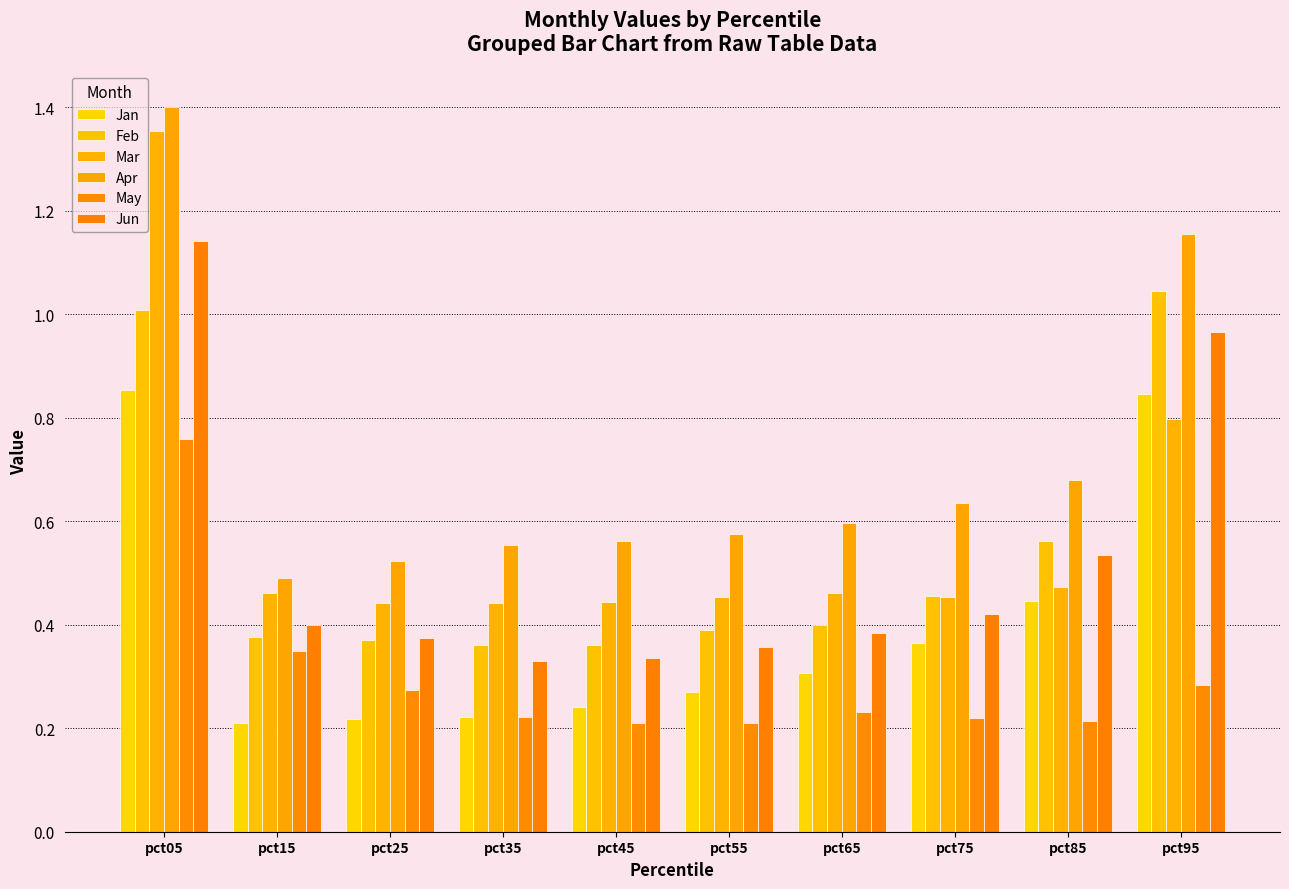

What are all the series names shown in the legend?

Jan, Feb, Mar, Apr, May, Jun